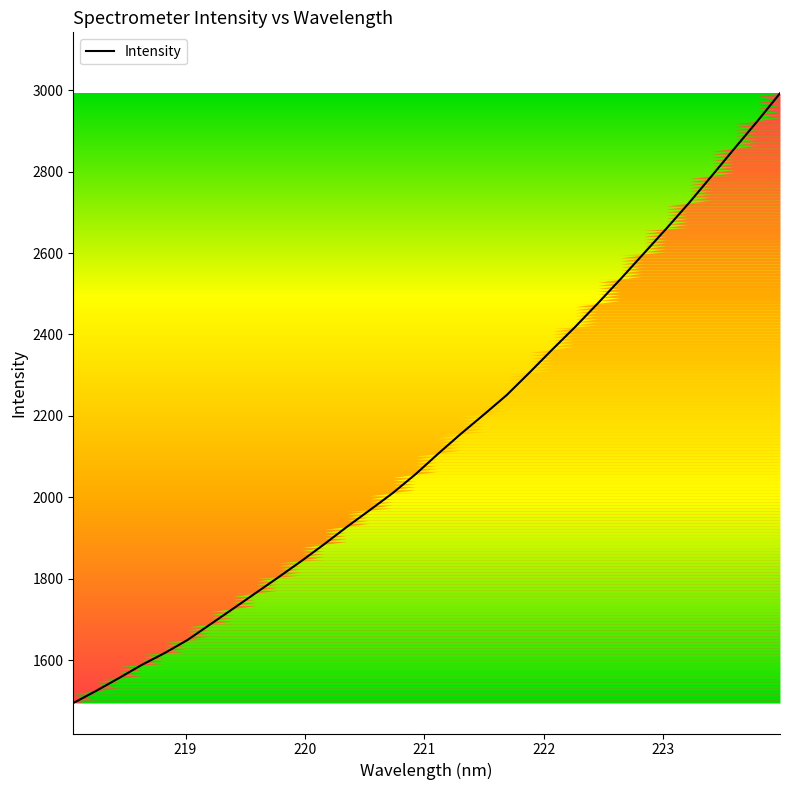

What is the difference between the maximum and minimum values?

1497.2